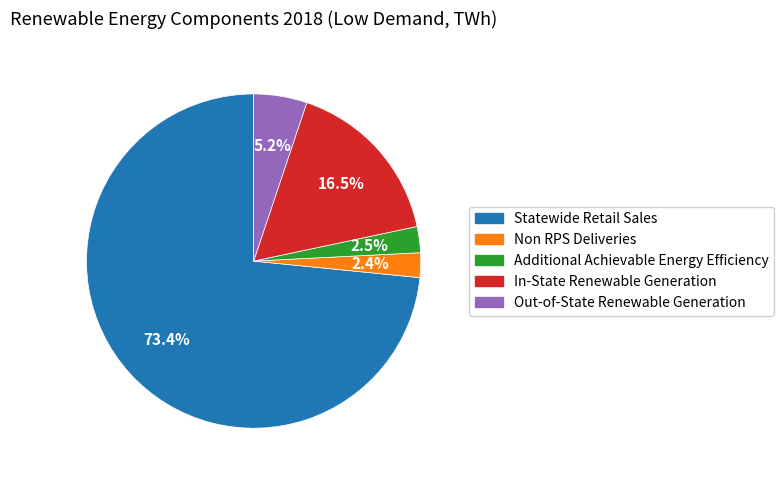

Does Out-of-State Renewable Generation account for over 50% of the chart?

No